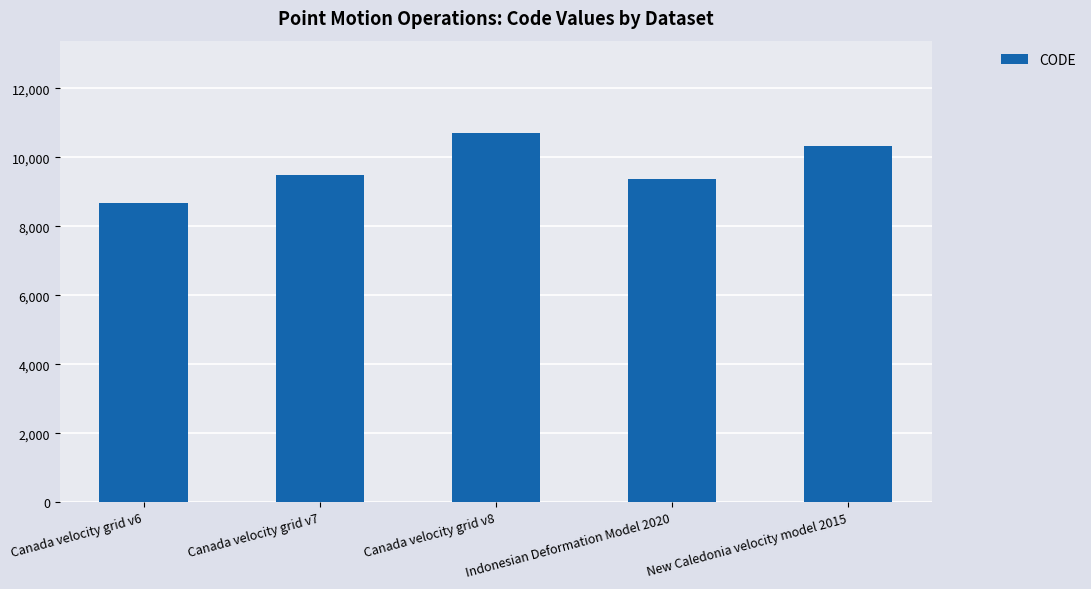

Rank the categories by value from highest to lowest.

Canada velocity grid v8, New Caledonia velocity model 2015, Canada velocity grid v7, Indonesian Deformation Model 2020, Canada velocity grid v6